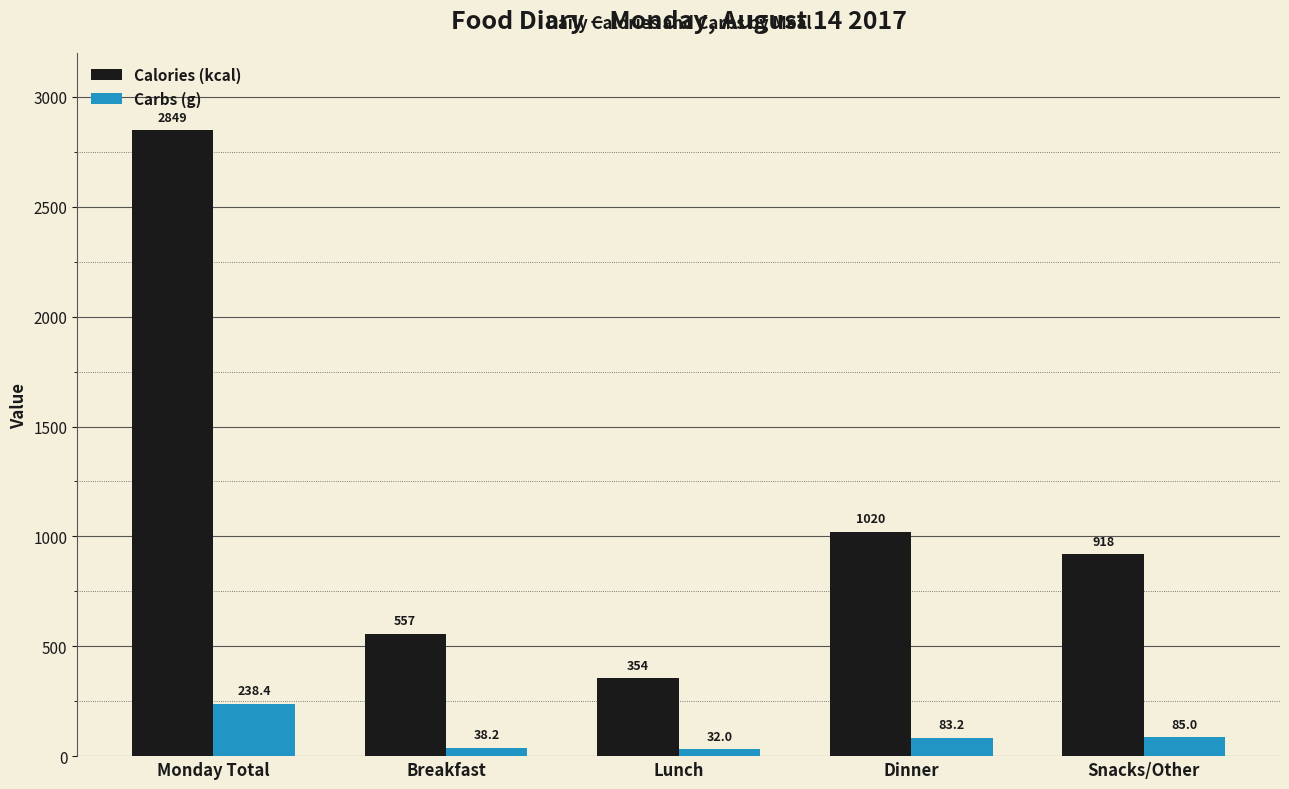

What is the difference between the second highest and second lowest values in the Carbs (g) series?

46.7